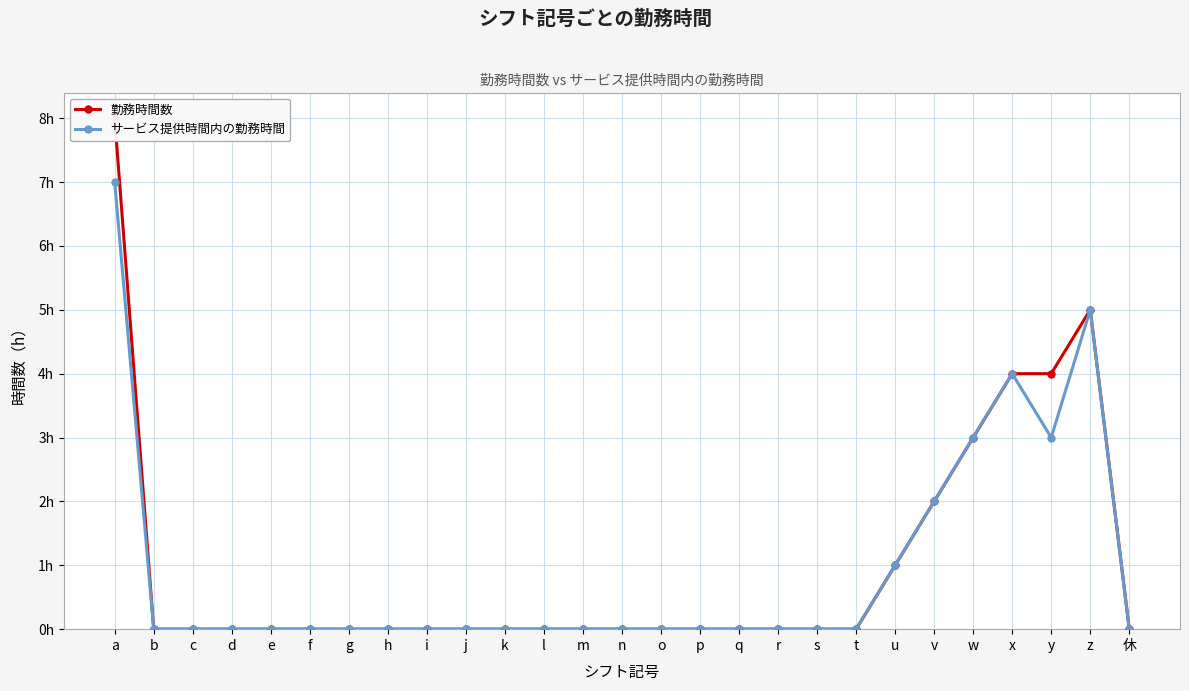

Reading left to right, transcribe all the data shown in this chart.

勤務時間数: a=8	b=0	c=0	d=0	e=0	f=0	g=0	h=0	i=0	j=0	k=0	l=0	m=0	n=0	o=0	p=0	q=0	r=0	s=0	t=0	u=1	v=2	w=3	x=4	y=4	z=5	休=0
サービス提供時間内の勤務時間: a=7	b=0	c=0	d=0	e=0	f=0	g=0	h=0	i=0	j=0	k=0	l=0	m=0	n=0	o=0	p=0	q=0	r=0	s=0	t=0	u=1	v=2	w=3	x=4	y=3	z=5	休=0